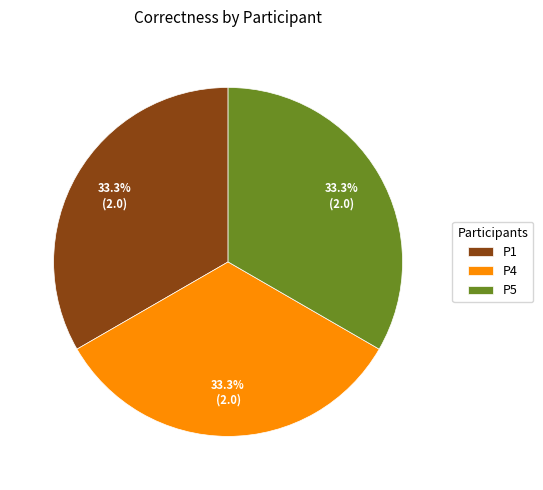

What is the ratio of the value at P4 to the value at P5?

1.0